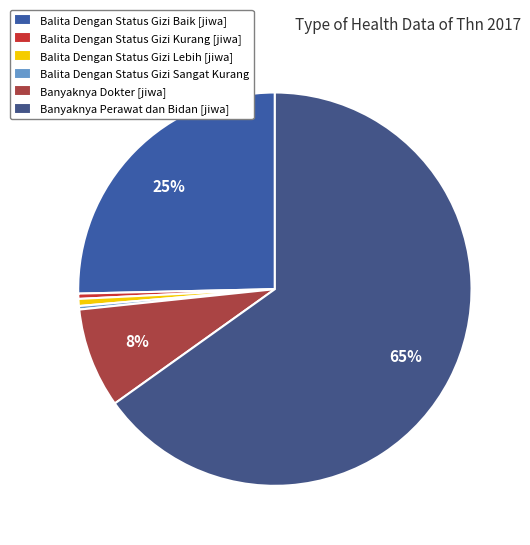

Is there a majority slice in this chart?

Yes